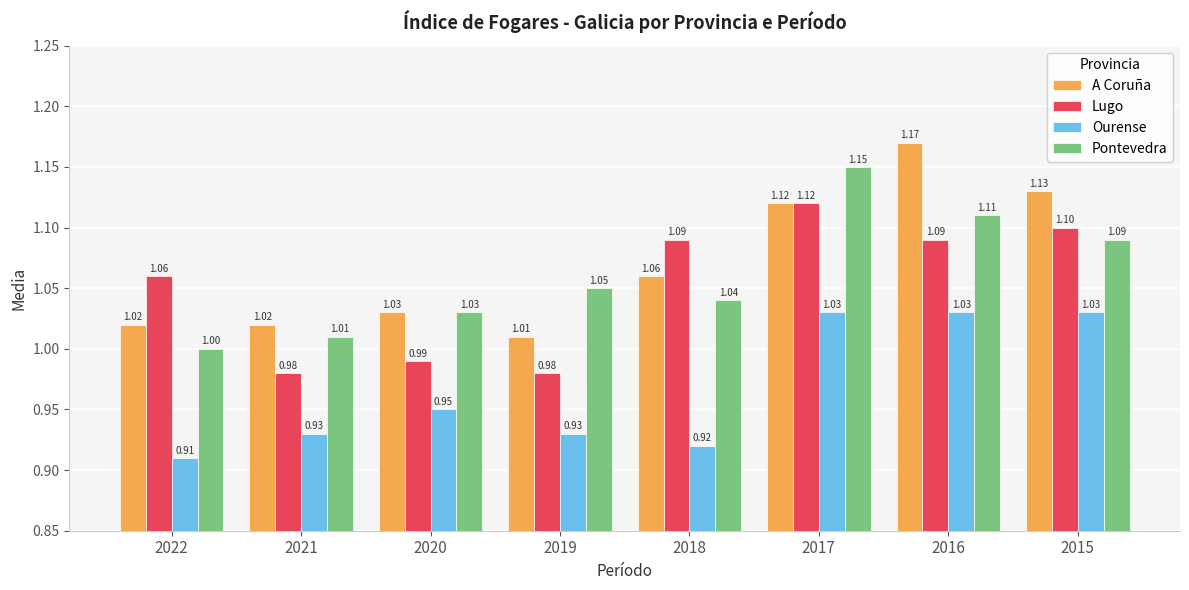

What is the value of the A Coruña bar at the 6th from the left?

1.1